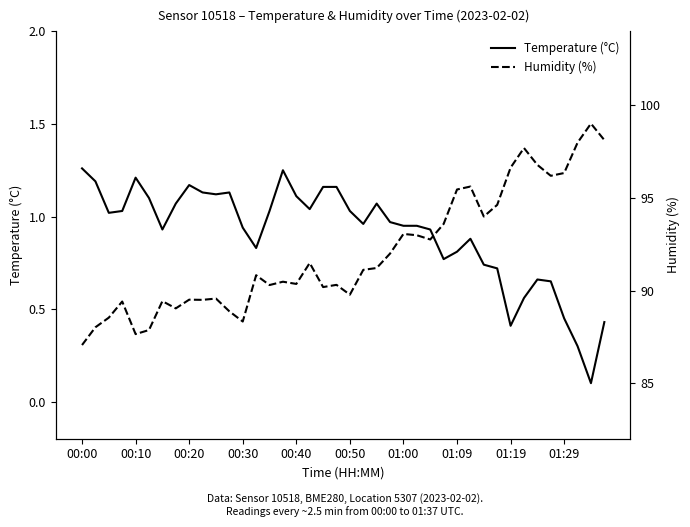

True or false: Humidity (%) has more than 1 points higher than both neighbors.

True